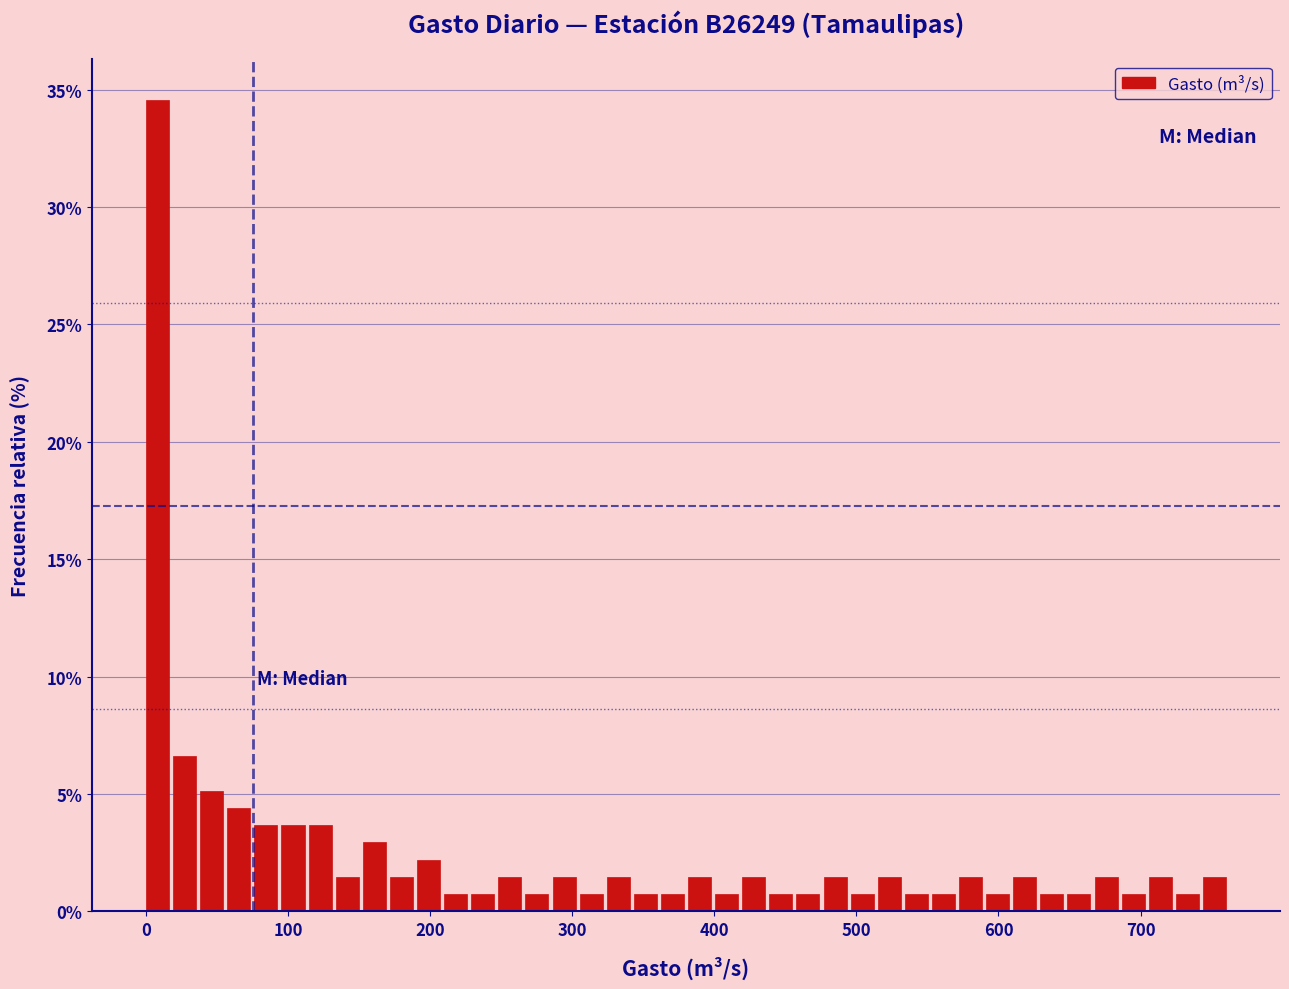

Read against the x-axis, roughly where is the centre of the tallest bar?

10